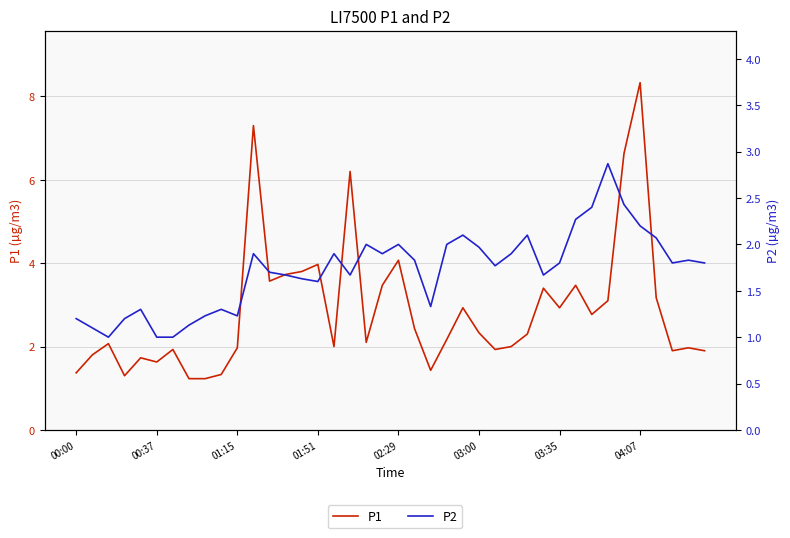

The P2 series shows 0.8 at 23. True or false?

False